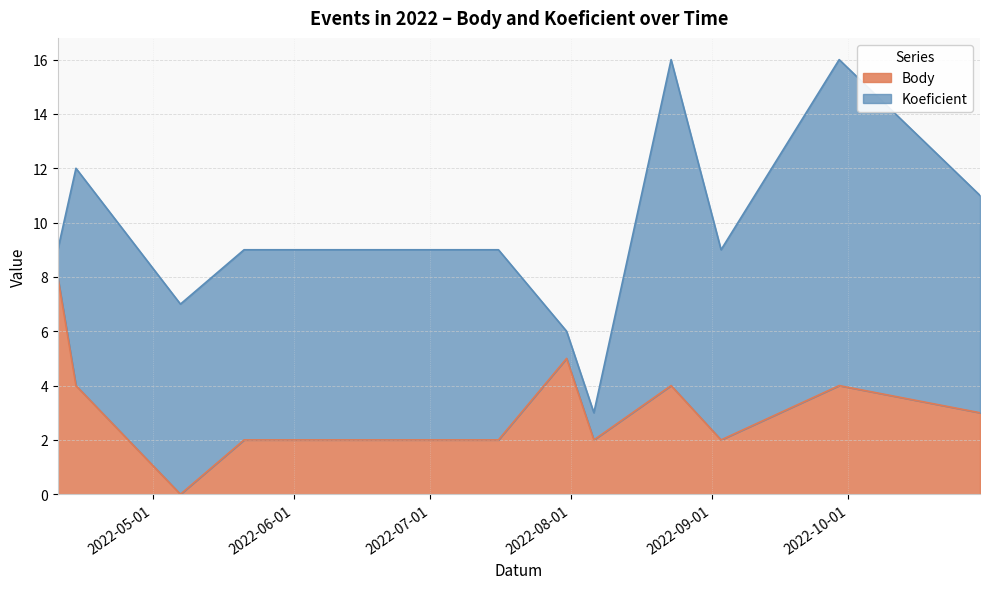

Approximately how many times larger is the value at 2022-08-23 compared to 2022-08-06?

2.0